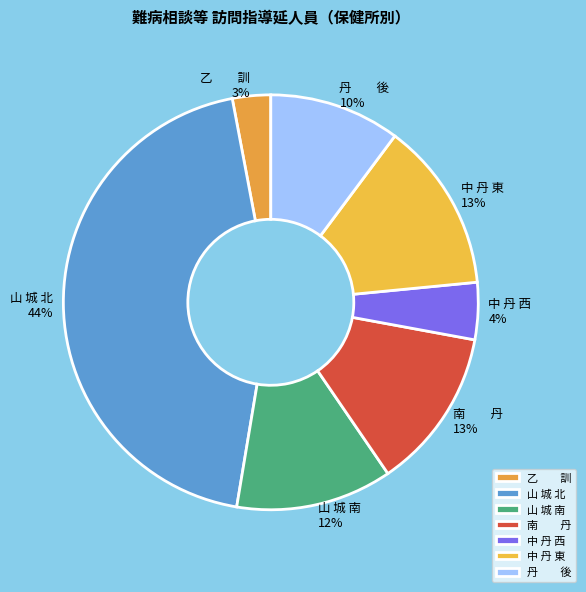

To the nearest percent, what is the average slice percentage?

14%